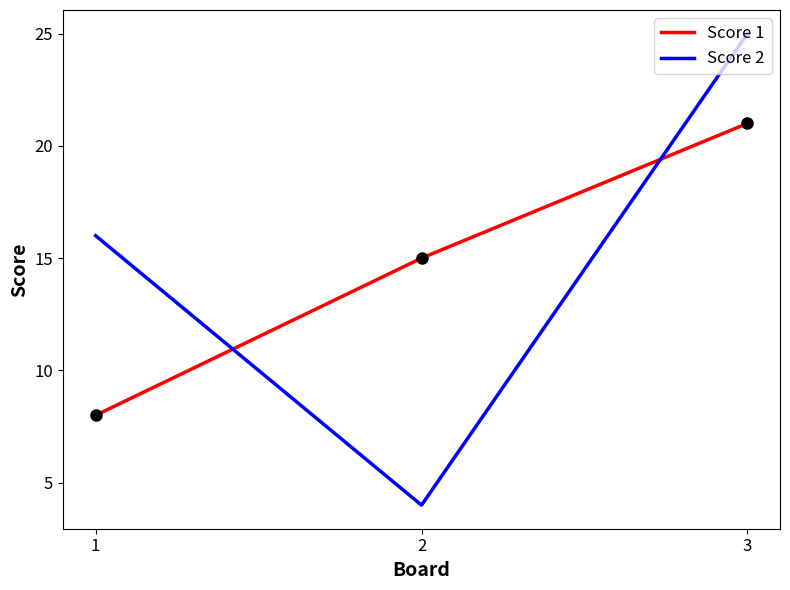

Reading left to right, extract all data points from this chart.

Score 1: 1=8	2=15	3=21
Score 2: 1=16	2=4	3=25